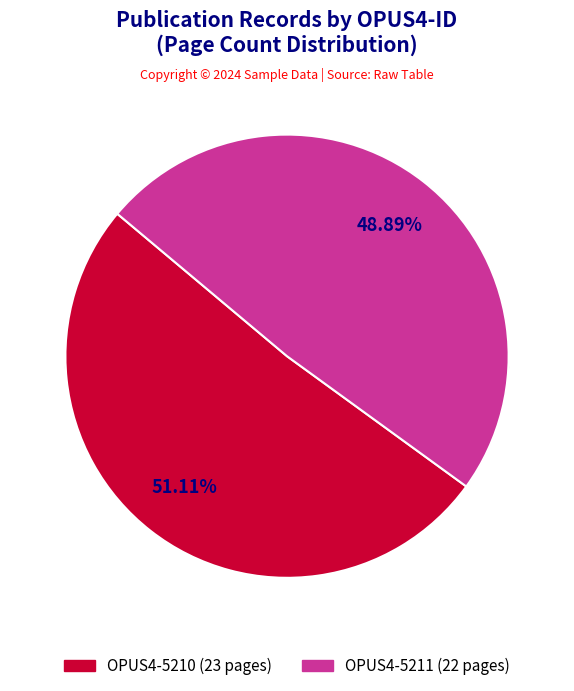

Rank the categories by value from highest to lowest.

OPUS4-5210, OPUS4-5211